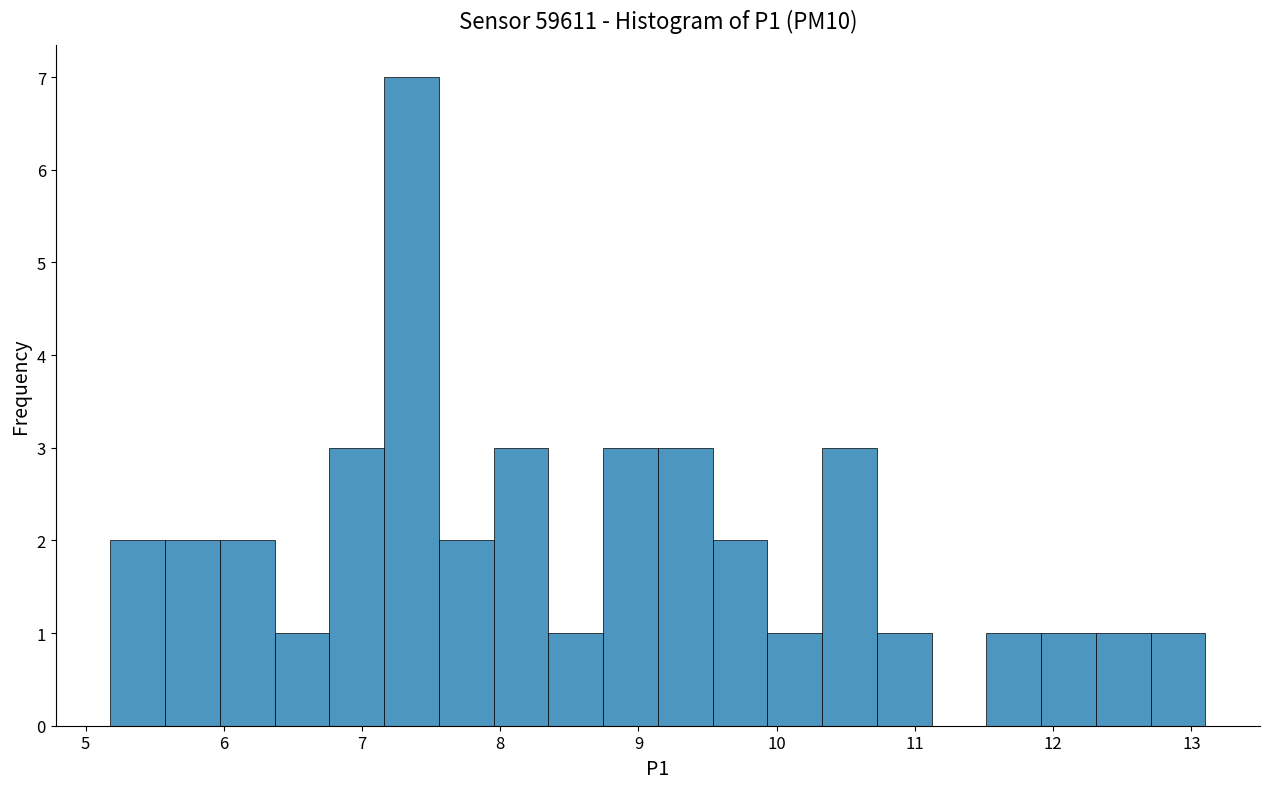

Read against the x-axis, roughly where is the centre of the tallest bar?

7.4